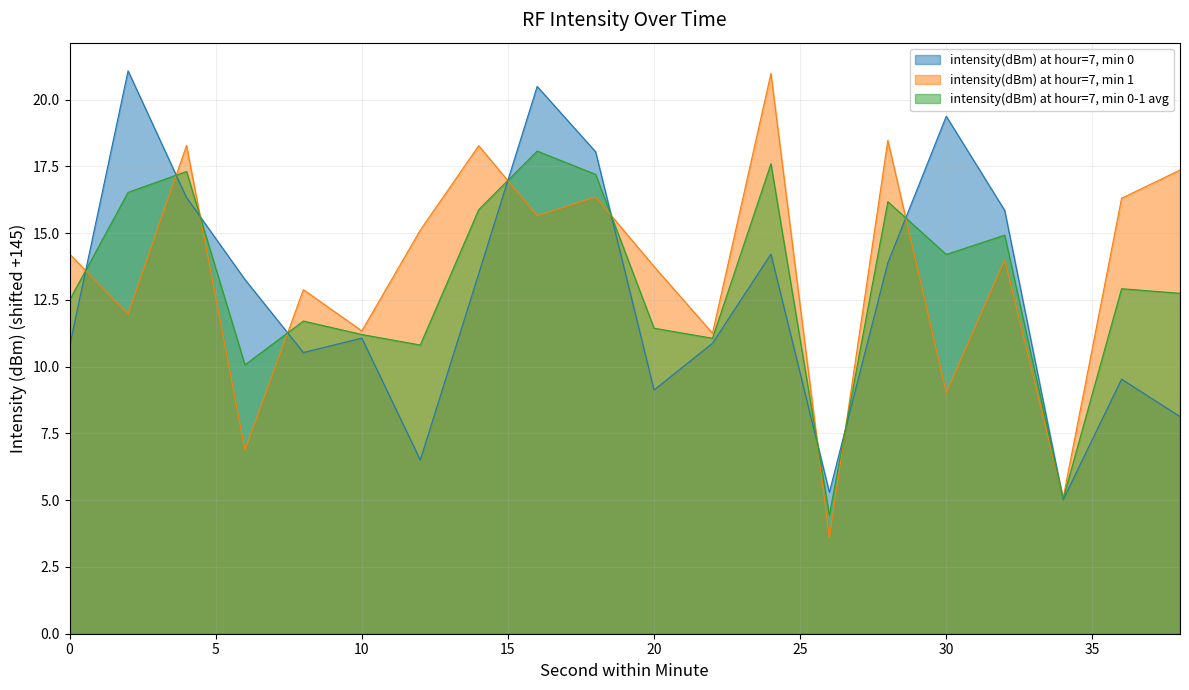

How many times do intensity(dBm) at hour=7, min 1 and intensity(dBm) at hour=7, min 0 cross each other?

10